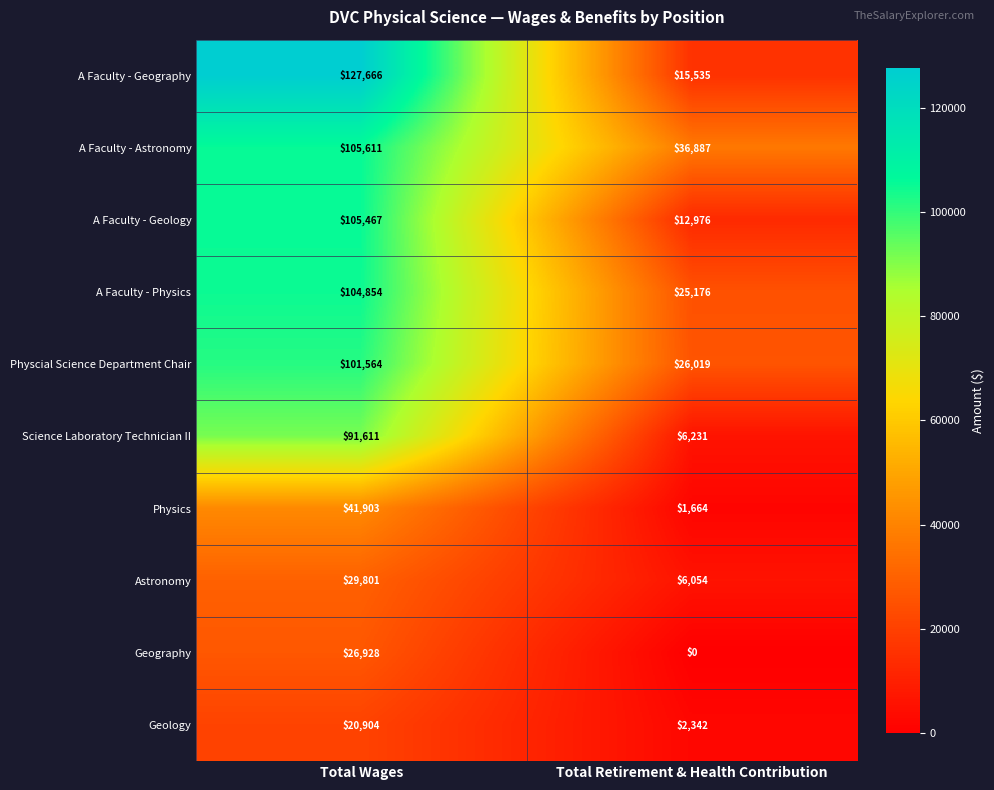

What is the difference between the highest and lowest values at Total Retirement & Health Contribution?

36887